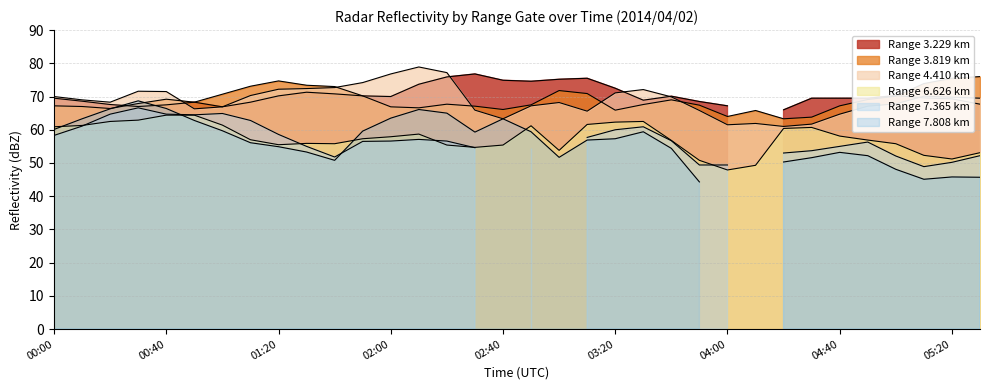

At which category is the sum across all series the highest?

00:40